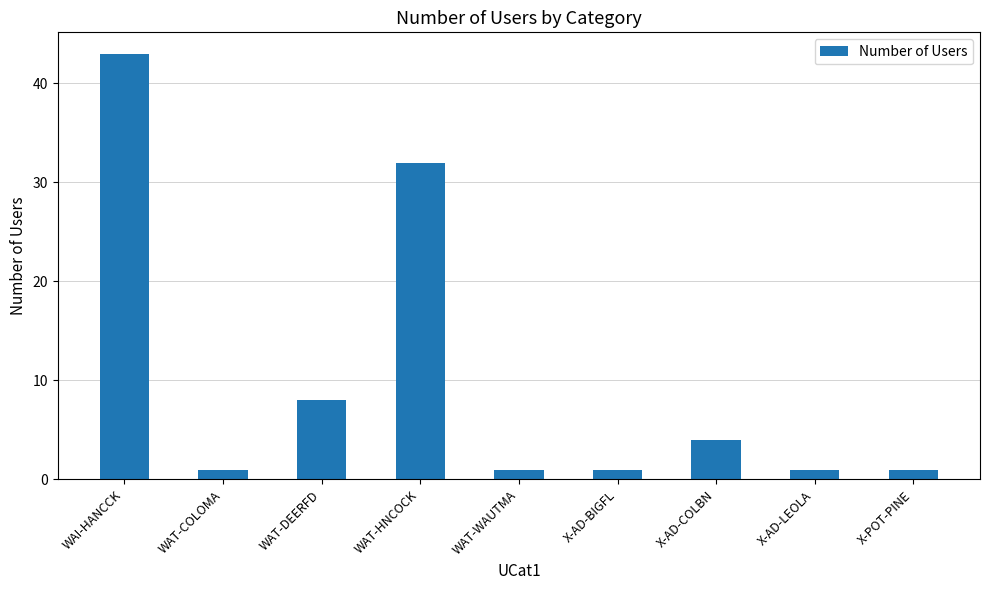

What is the label of the 3rd bar from the left?

WAT-DEERFD